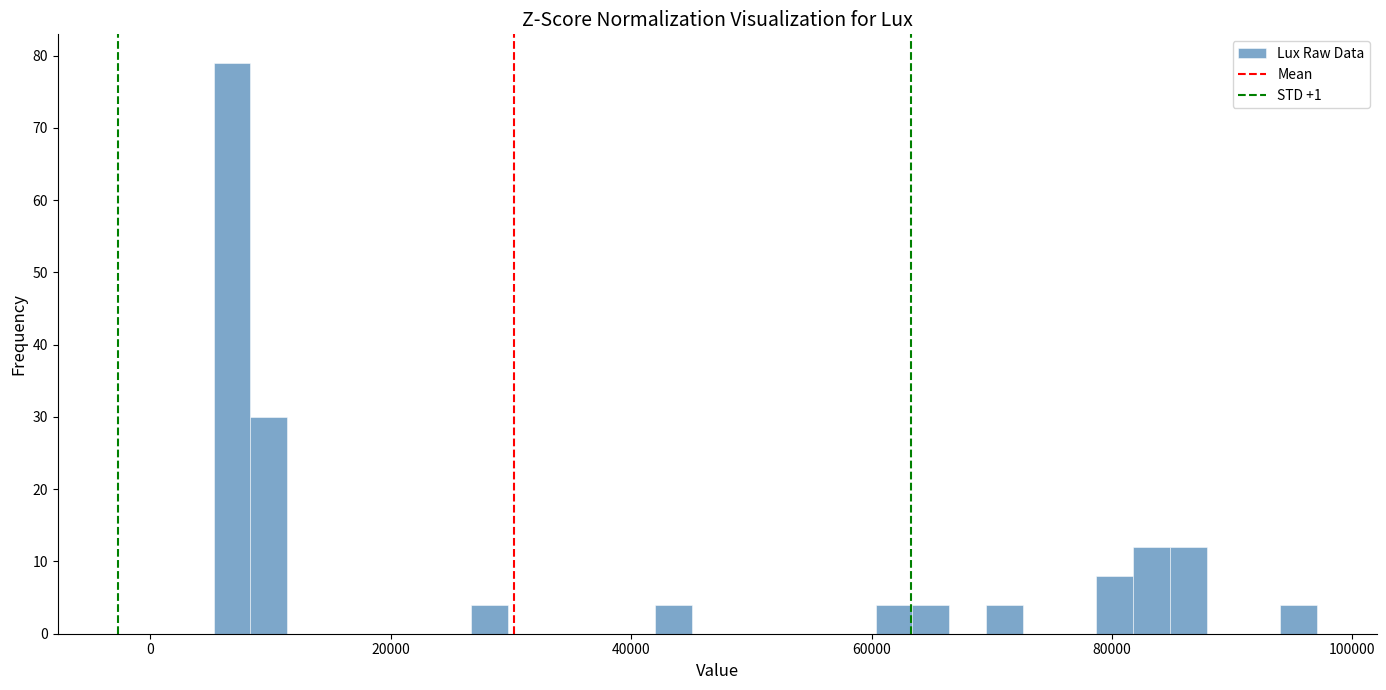

Around what value on the x-axis is the tallest bar? Give the approximate position of its centre, as read against the axis.

6000